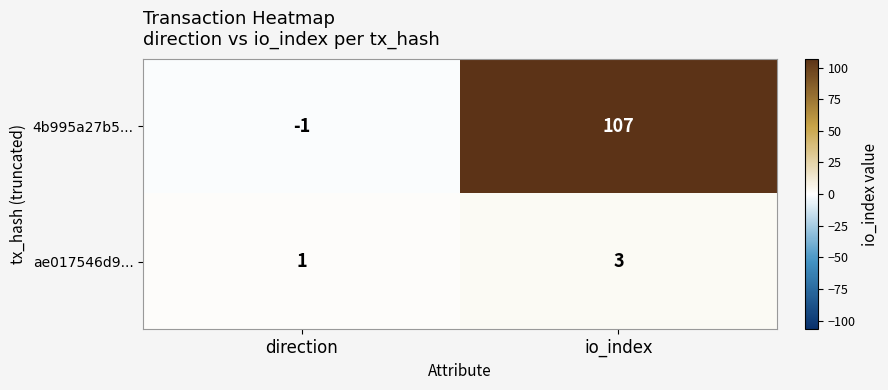

What value does the 4b995a27b5... series have at io_index, to the nearest 50?

100